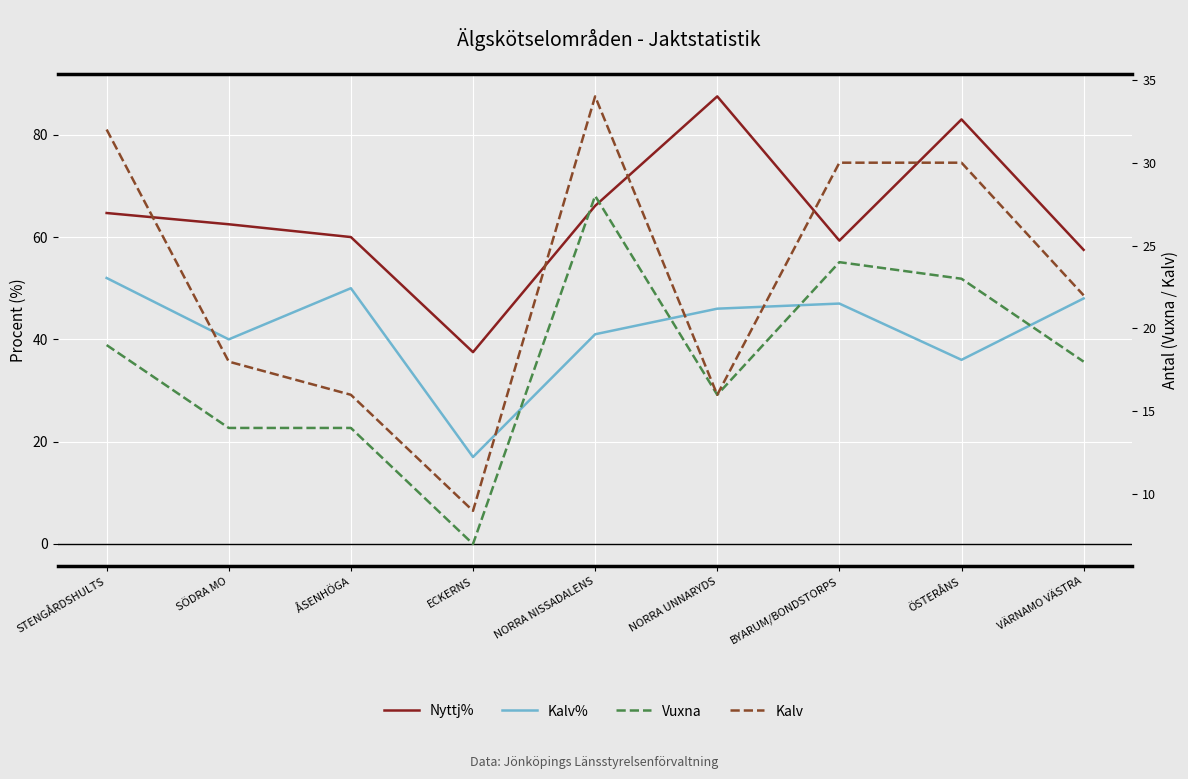

True or false: Vuxna has more than 0 interior local peaks.

True